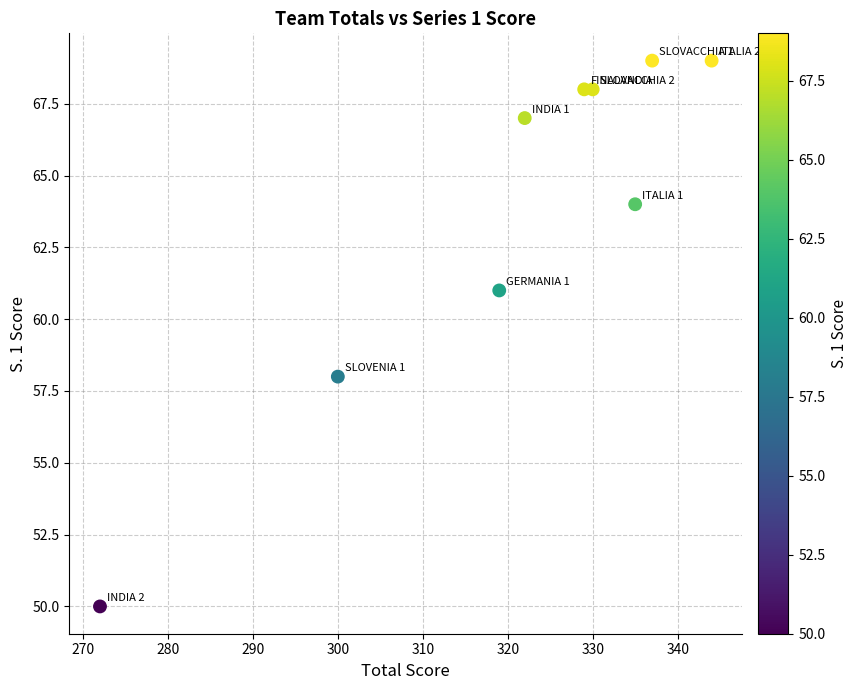

What Y value in the scatter plot is closest to 59?

58